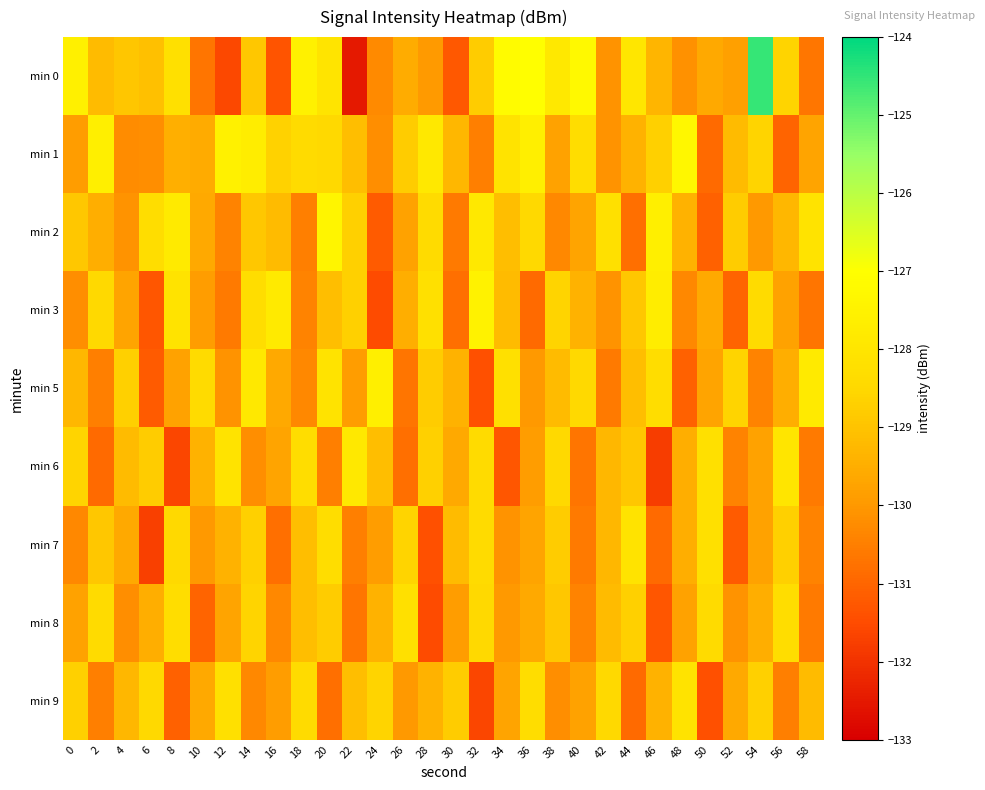

How many series are shown in this chart?

9